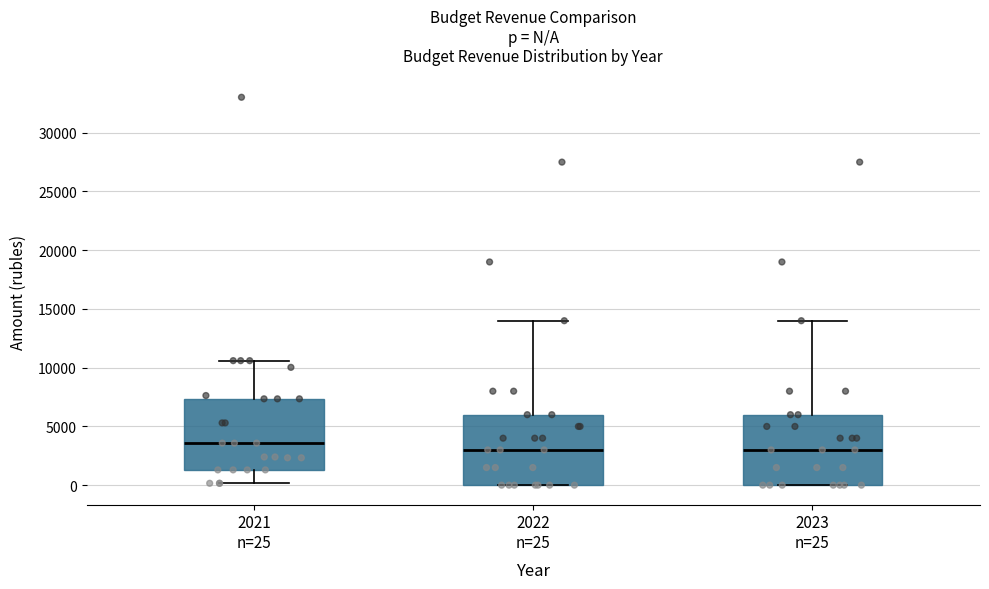

Reading left to right, transcribe this box plot: for each box, give where its median line is, the range the box spans, and where its two whiskers end, as read against the y-axis. The values are not printed on the chart, so give them approximately, as read against the axis.

2021 n=25: median 3500, box 1500 to 7500, whiskers 0 to 10500
2022 n=25: median 3000, box 0 to 6000, whiskers 0 to 14000
2023 n=25: median 3000, box 0 to 6000, whiskers 0 to 14000